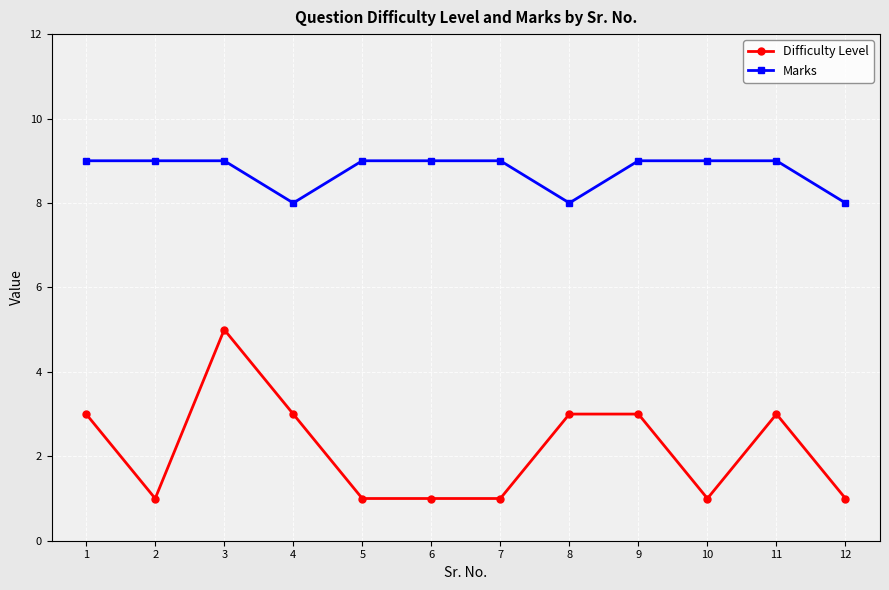

Count the Difficulty Level values in the range 1 to 3.

11